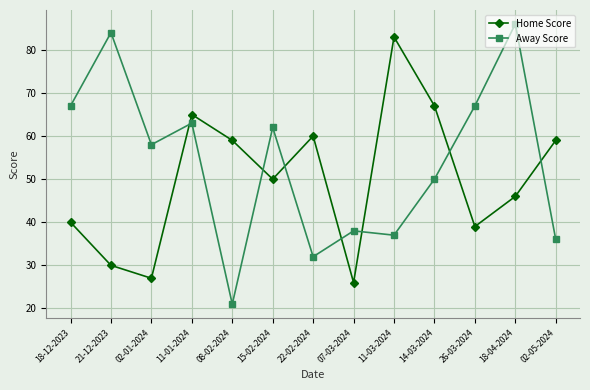

What is the average value of the Away Score series?

54